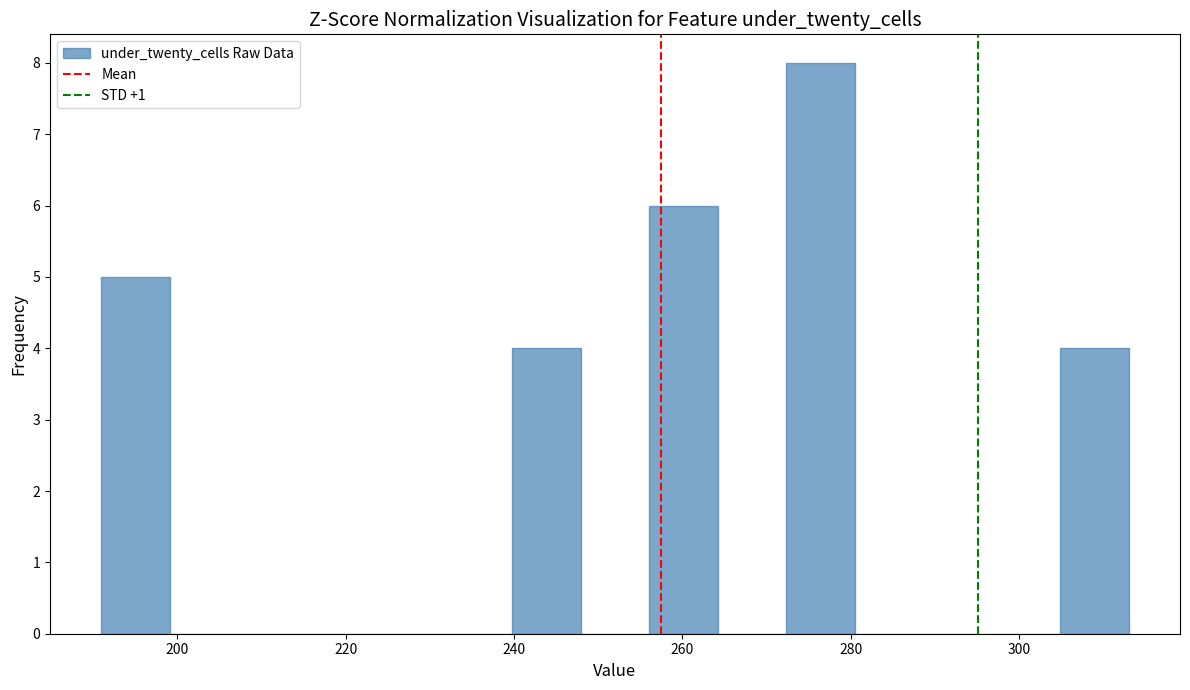

Reading left to right, transcribe this chart: for each bar, give the range it covers on the x-axis and its height. Neither the bar edges nor the heights are printed on the chart, so give them approximately, as read against the axes.

192 to 200: 5
200 to 208: 0
208 to 216: 0
216 to 224: 0
224 to 232: 0
232 to 240: 0
240 to 248: 4
248 to 256: 0
256 to 264: 6
264 to 272: 0
272 to 280: 8
280 to 288: 0
288 to 296: 0
296 to 304: 0
304 to 314: 4